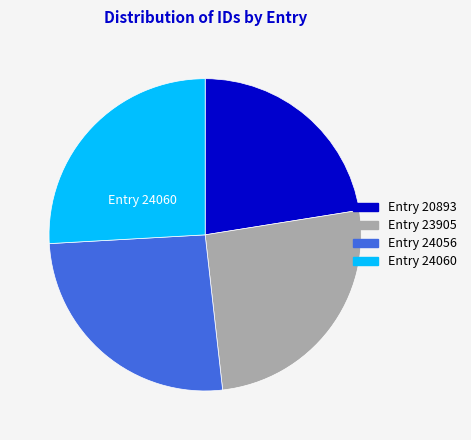

Is there a majority slice in this chart?

No